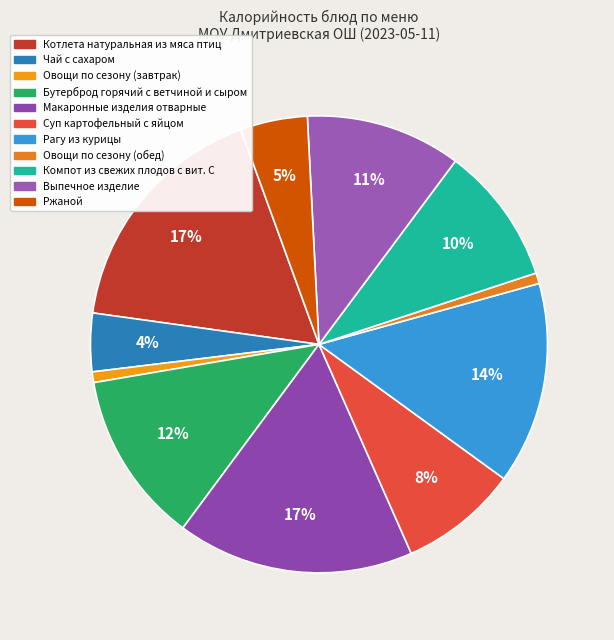

Count the number of slices in the pie.

11